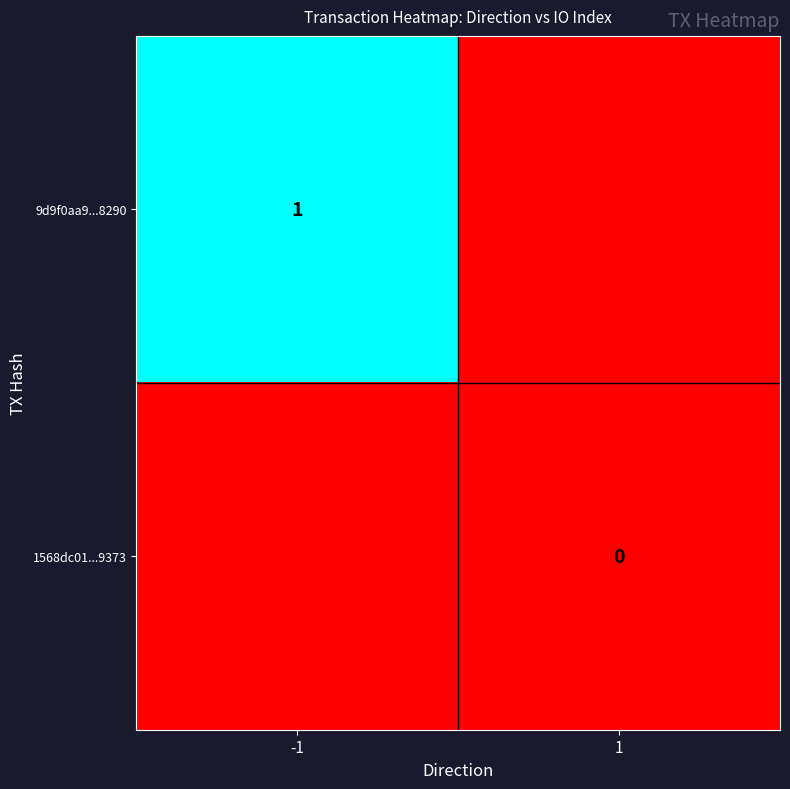

At which category does the chart reach its minimum across all series?

1